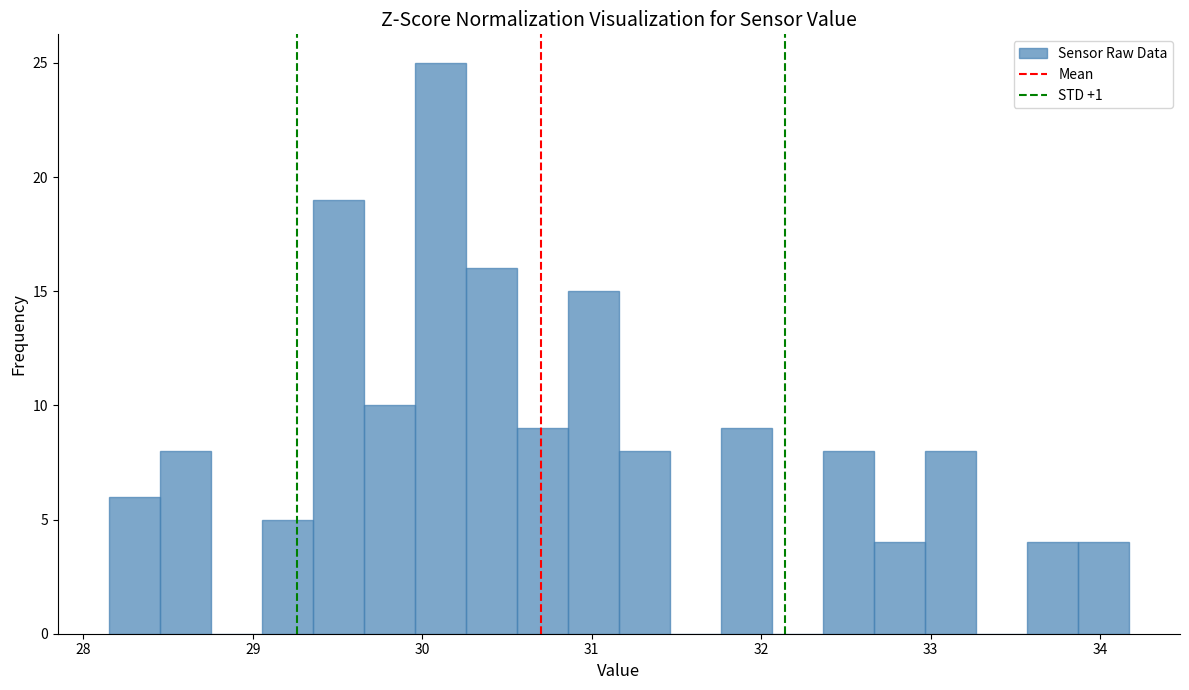

Around what value on the x-axis is the tallest bar? Give the approximate position of its centre, as read against the axis.

30.1